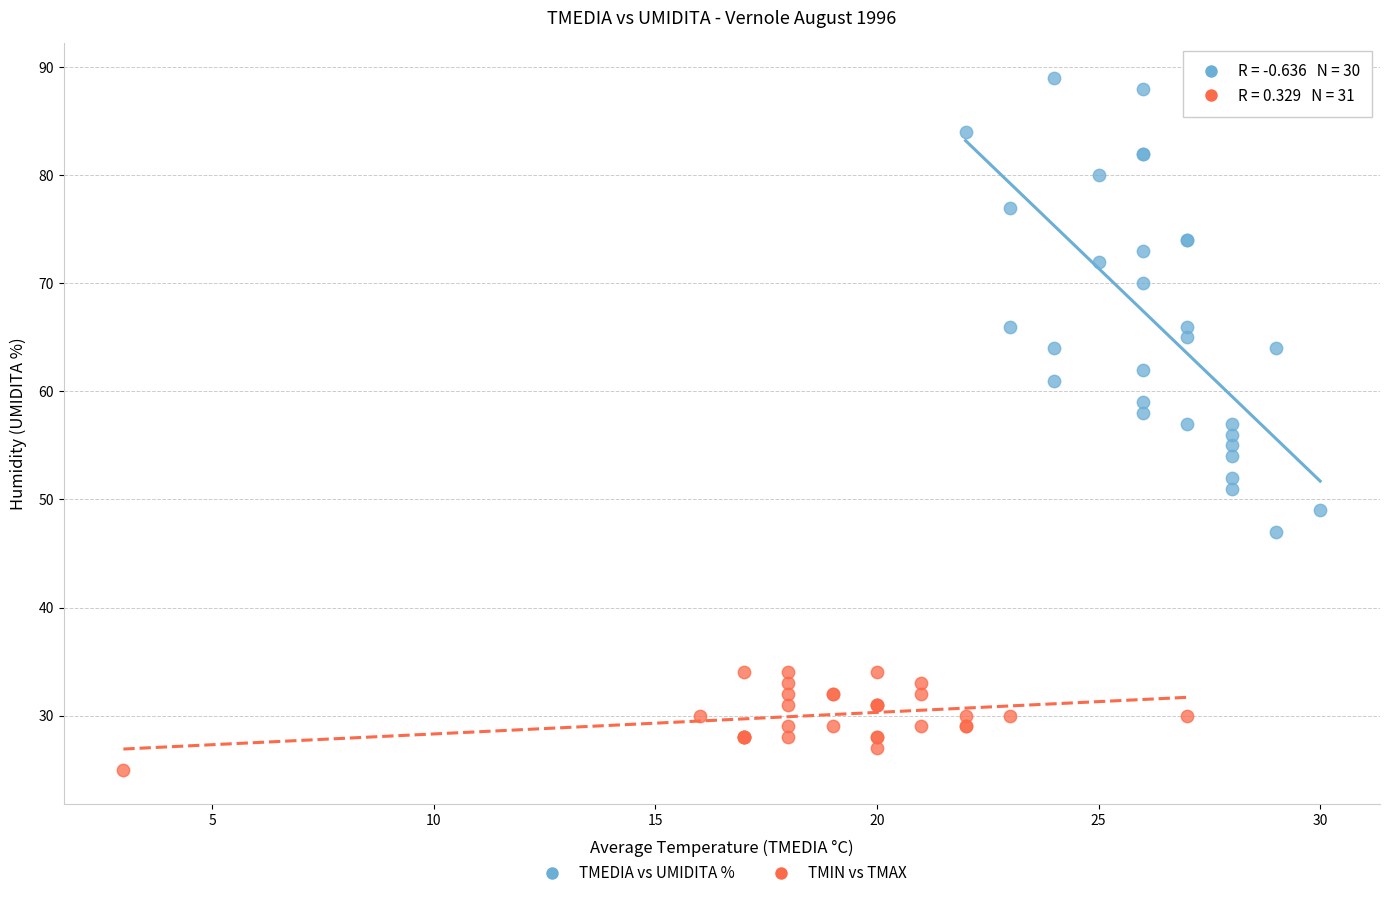

Which series contains the lowest Y value?

TMIN vs TMAX